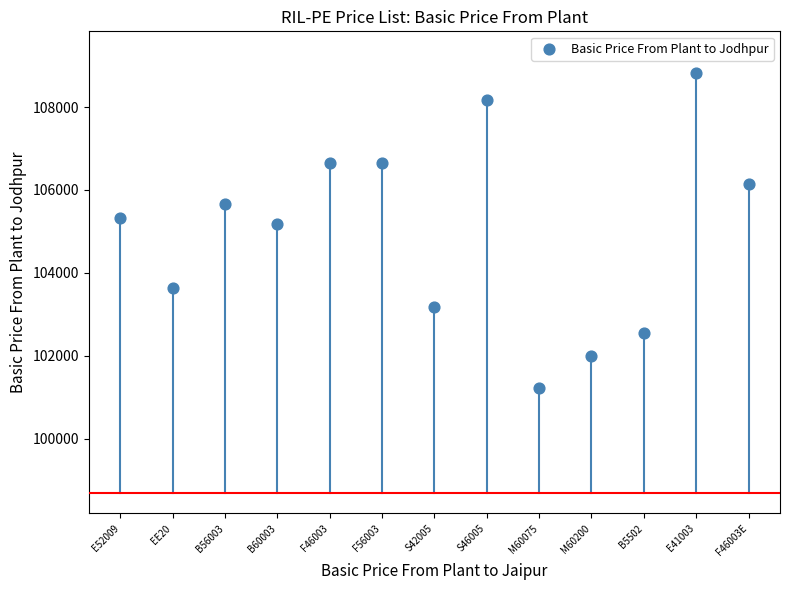

What Y value in the scatter plot is closest to 105025?

105170